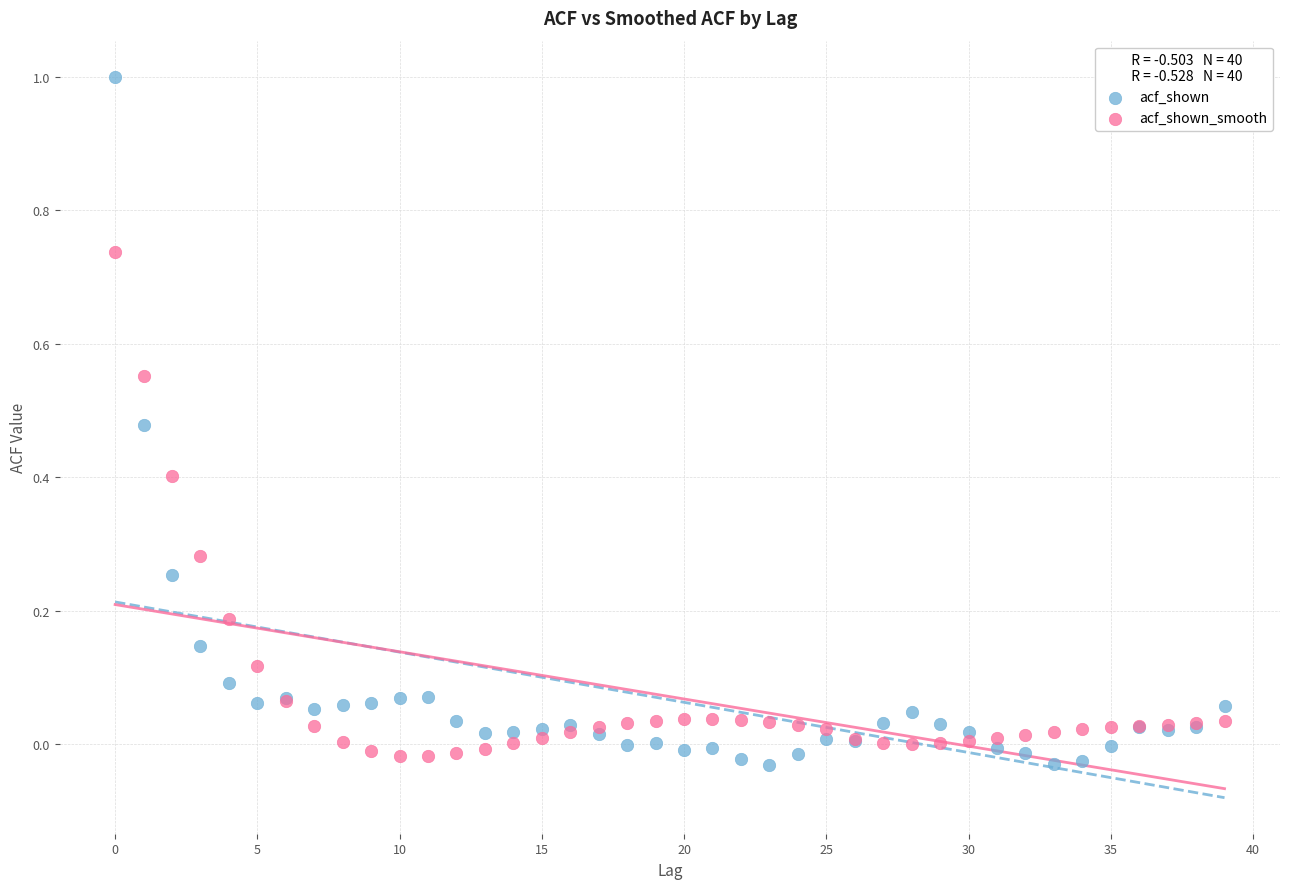

Which series has the largest Y range (max minus min)?

acf_shown